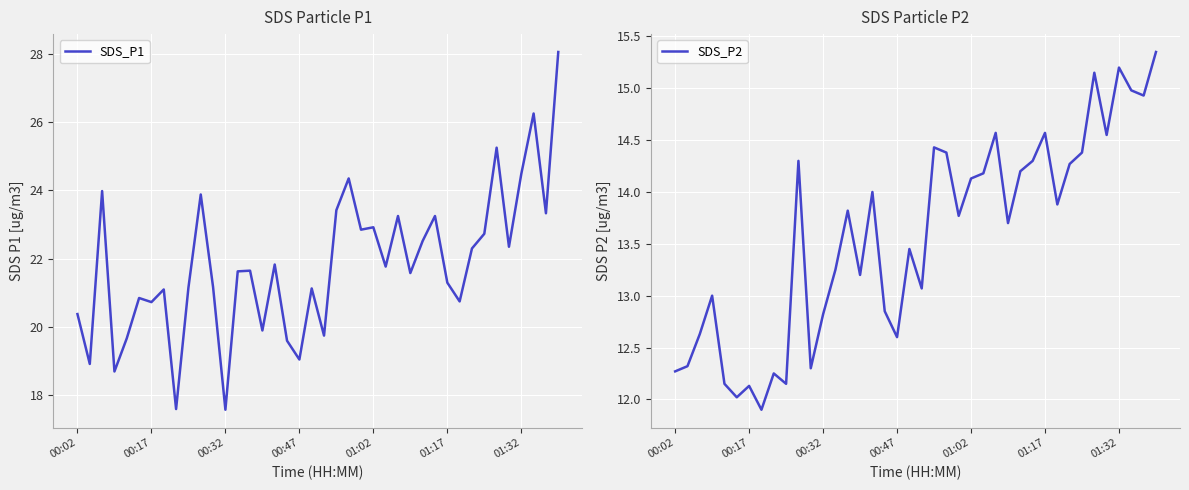

What is the average value of the SDS_P1 series?

21.8